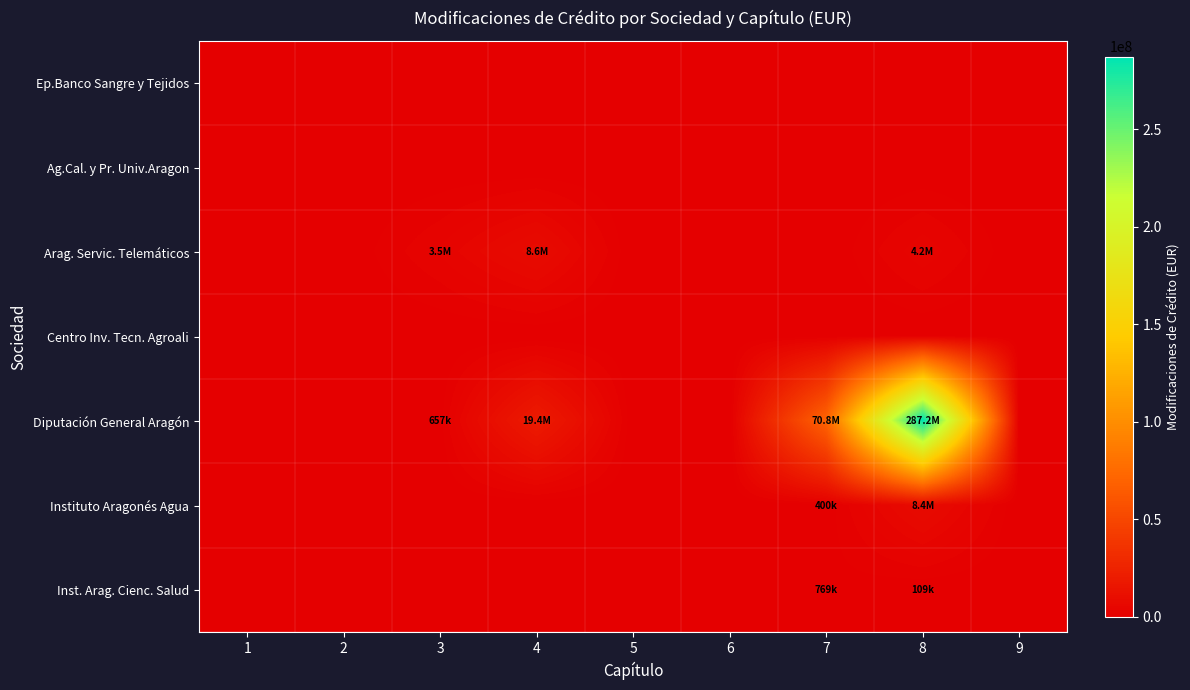

How many data points does each series have?

9